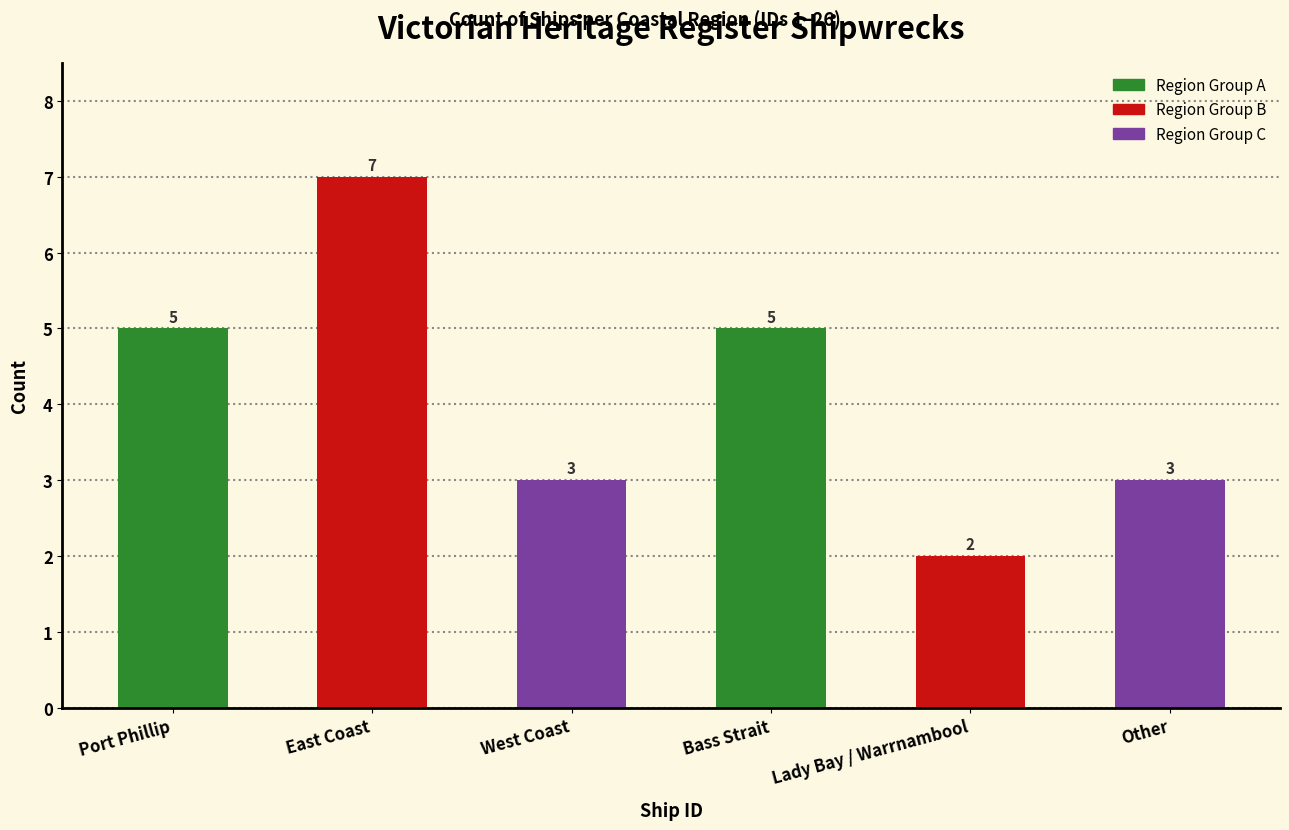

Reading right to left, transcribe all the data shown in this chart.

Other=3	Lady Bay / Warrnambool=2	Bass Strait=5	West Coast=3	East Coast=7	Port Phillip=5